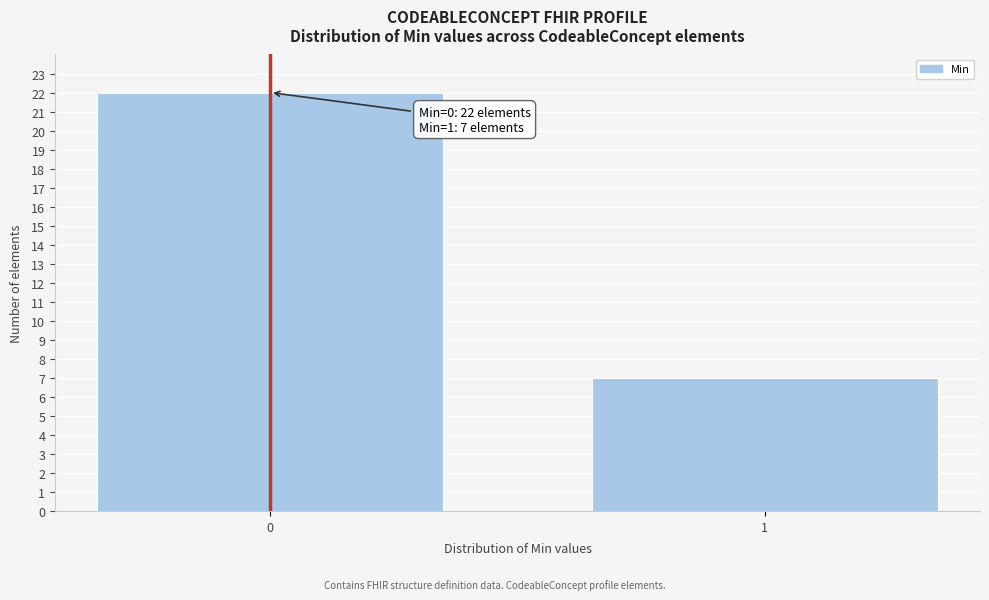

Reading right to left, extract all data points from this chart.

1=7	0=22